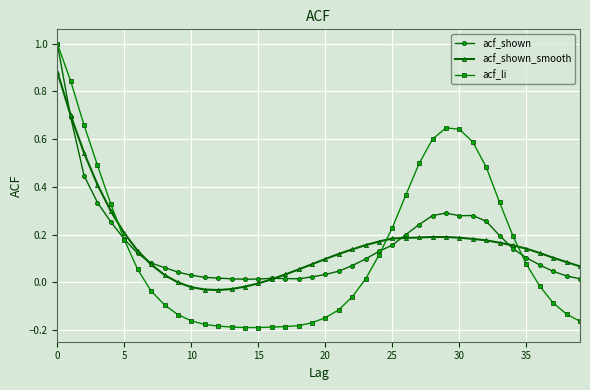

In acf_shown_smooth, how many points are lower than both neighbors (excluding endpoints)?

1